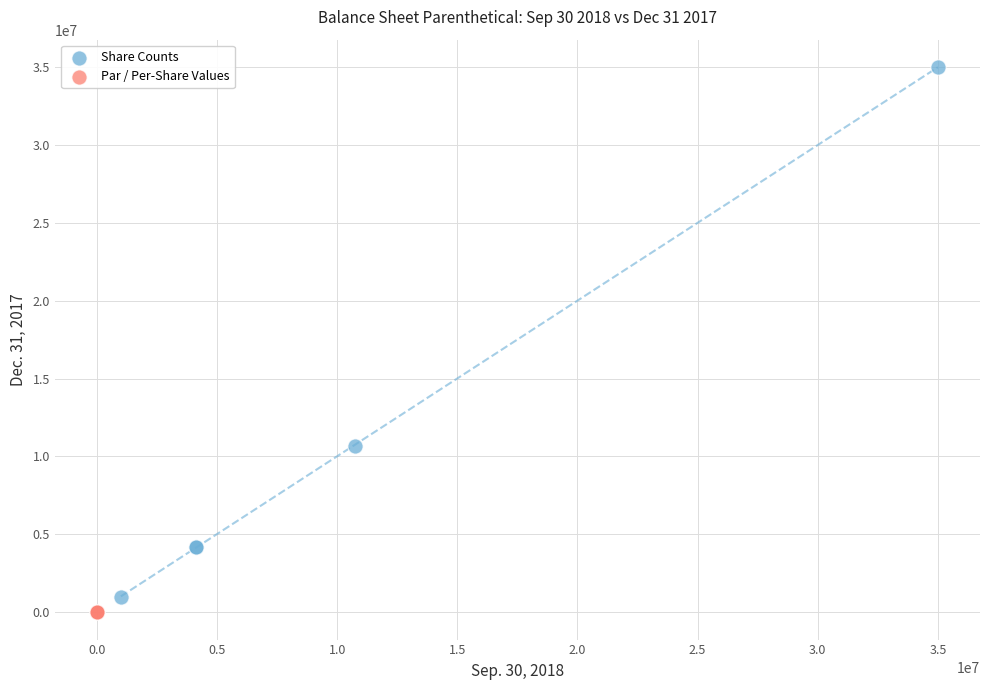

Which series has the largest Y range (max minus min)?

Share Counts